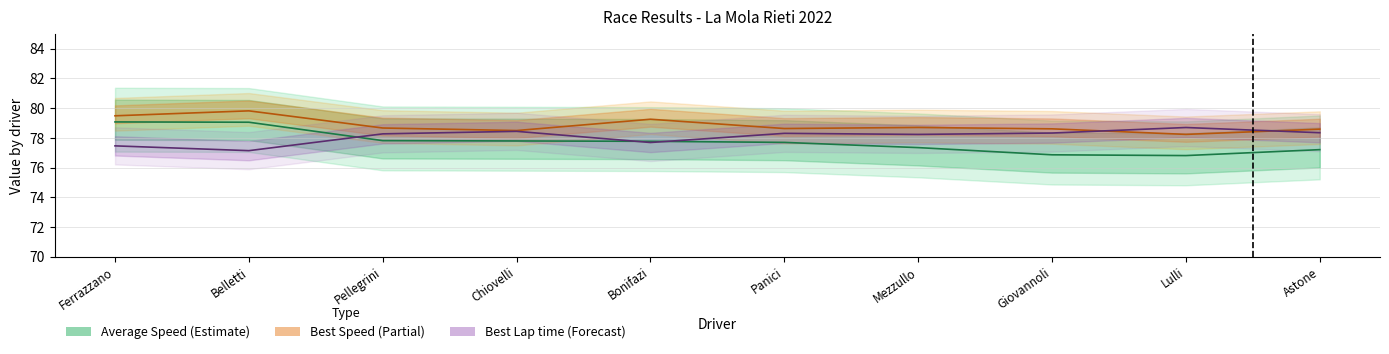

How many intersections are there between Best Lap (line) and Average Speed (line)?

3